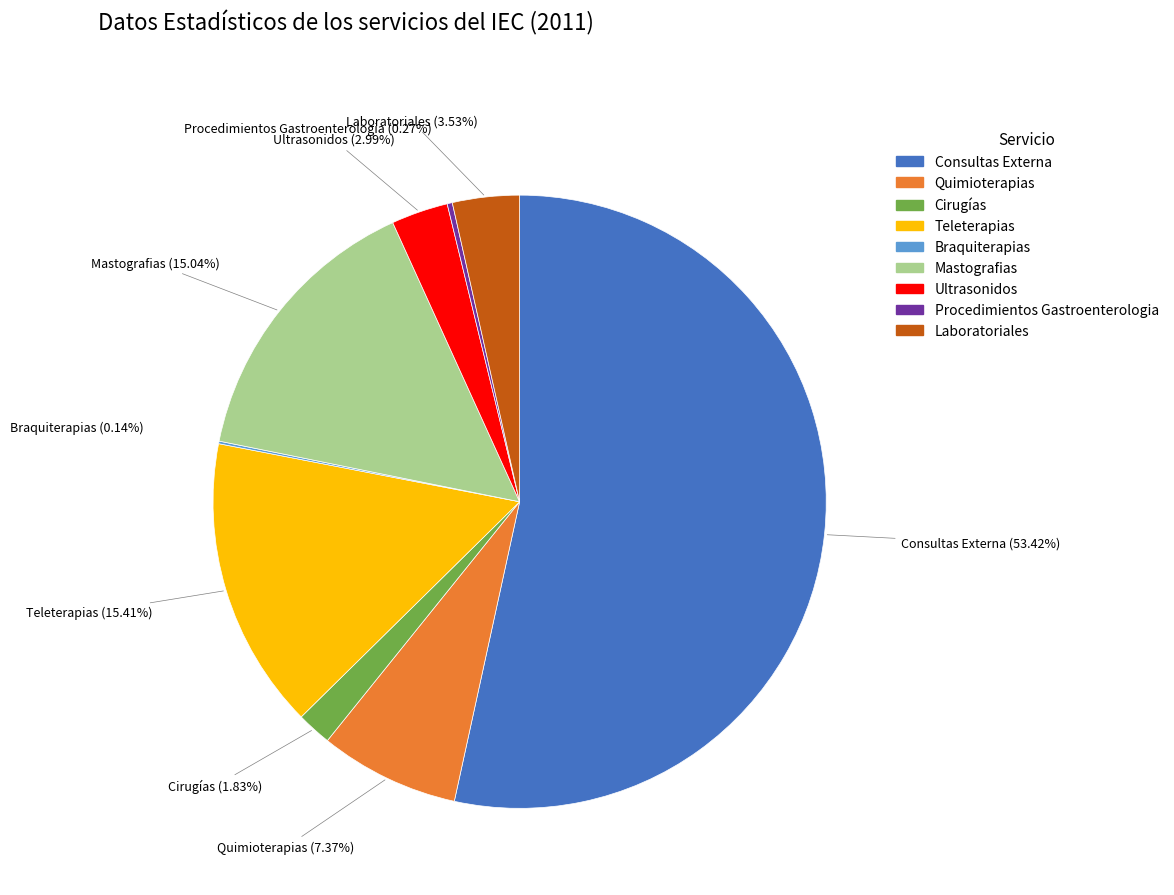

Approximately how many times larger is the value at Quimioterapias compared to Teleterapias?

0.5